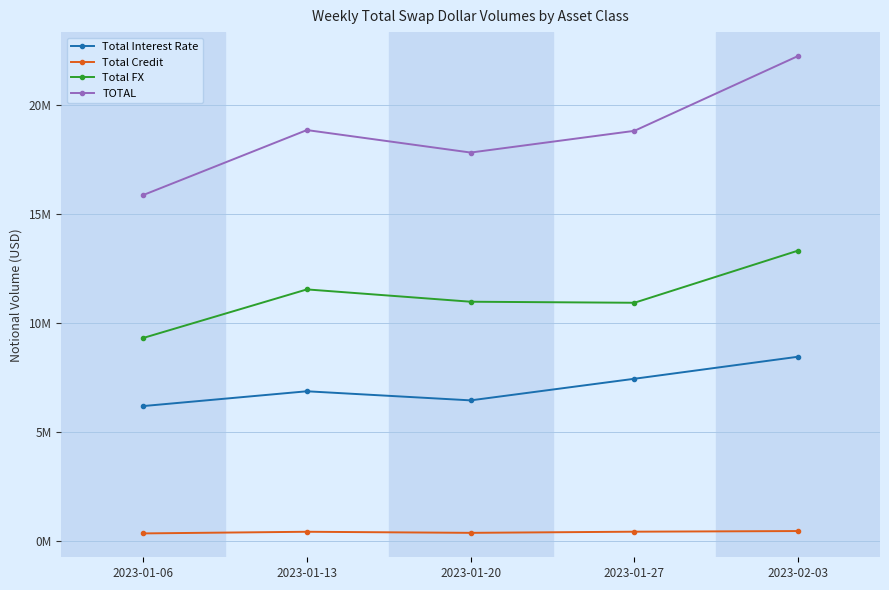

True or false: Total Interest Rate and Total Credit cross at least once.

False